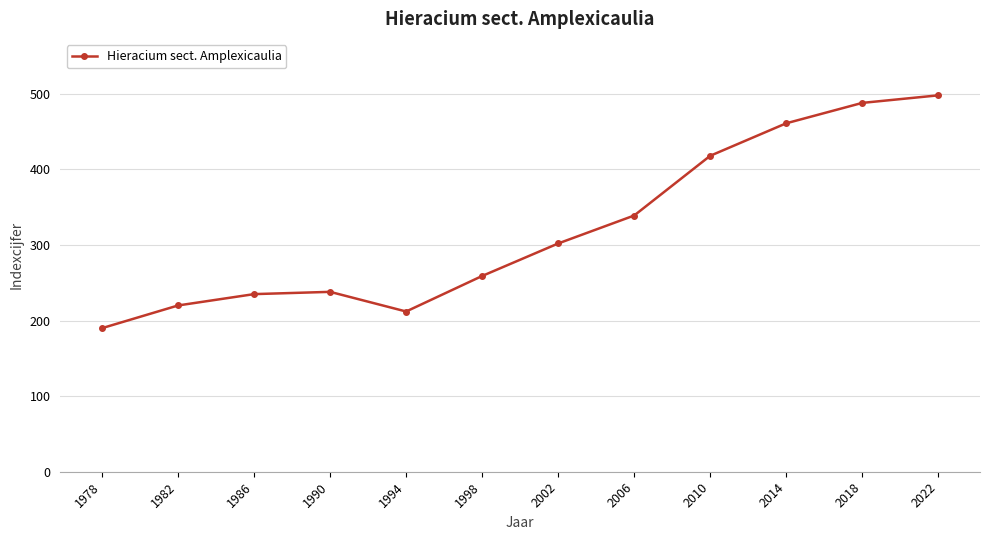

What is the value of the 8th point from the left?

339